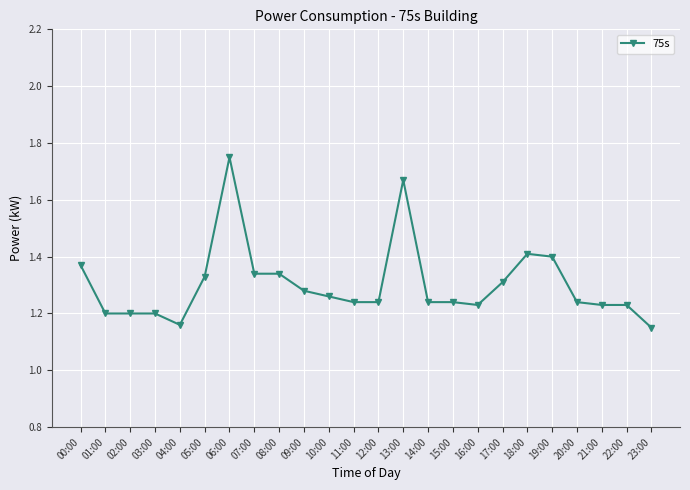

What is the label of the 22nd point from the left?

21:00